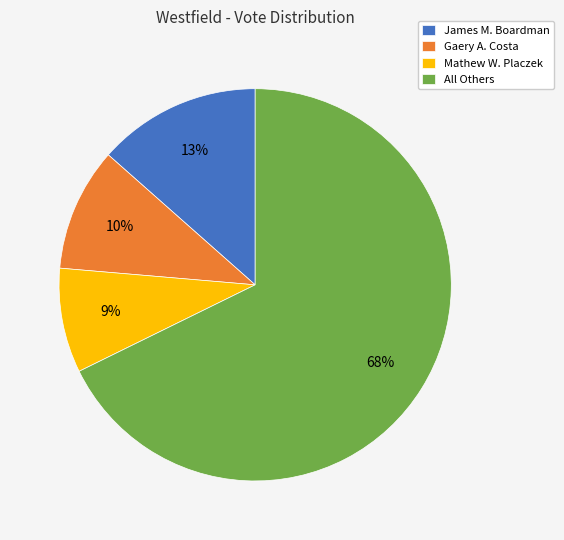

How many segments does this pie chart have?

4